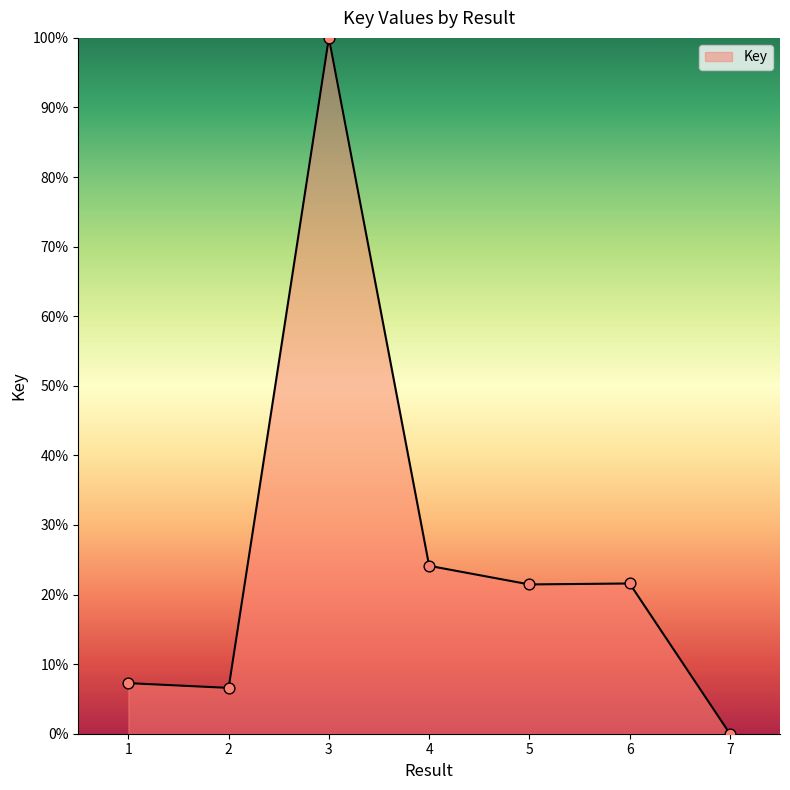

What is the change in value from 2 to 3?

+93.4